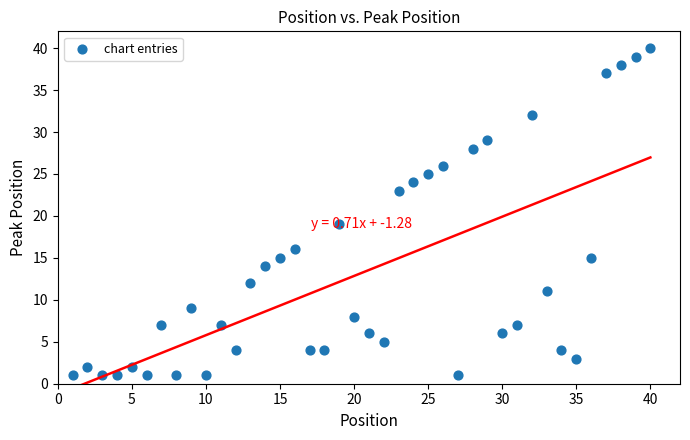

What Y value in the scatter plot is closest to 20?

19